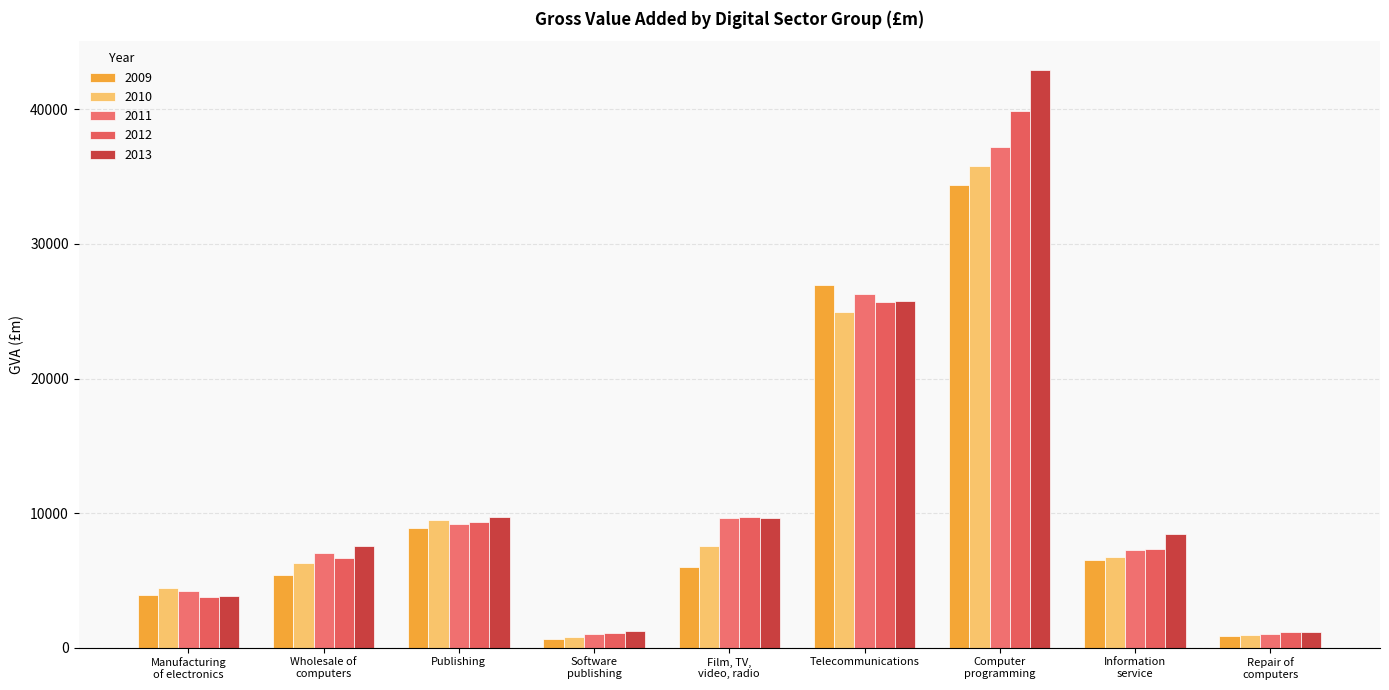

What is the sum of all 2013 values?

110387